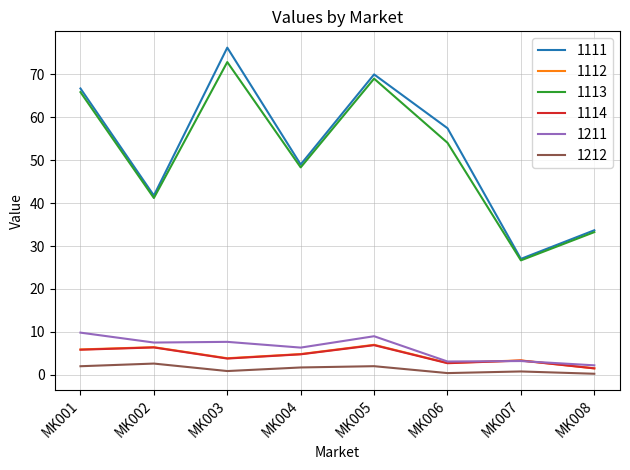

What is the sum of the 1212 values at MK006 and MK004?

2.2